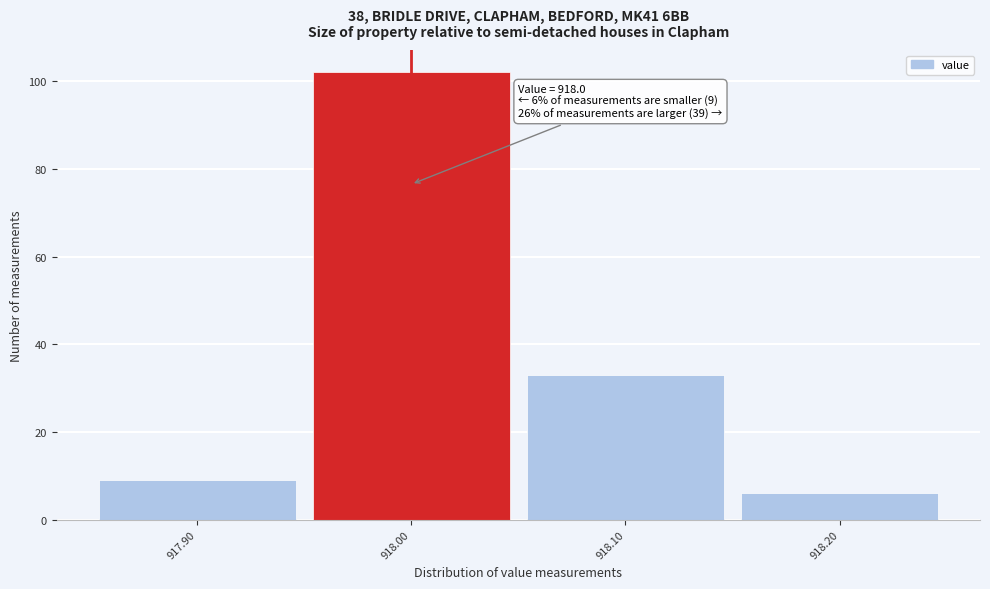

Which range on the x-axis has the tallest bar?

917.95 to 918.05